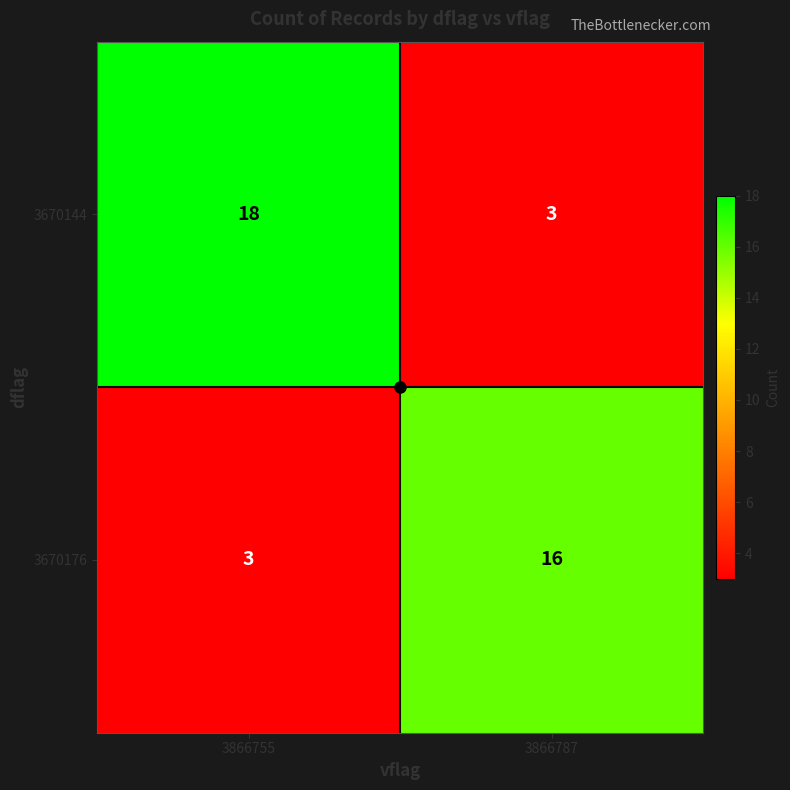

At which category is the sum across all series the highest?

3866755